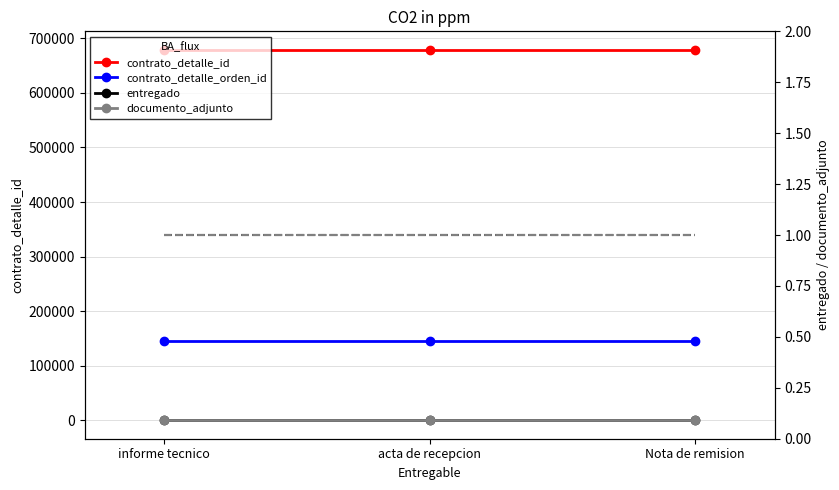

At which category is the sum across all series the highest?

informe tecnico